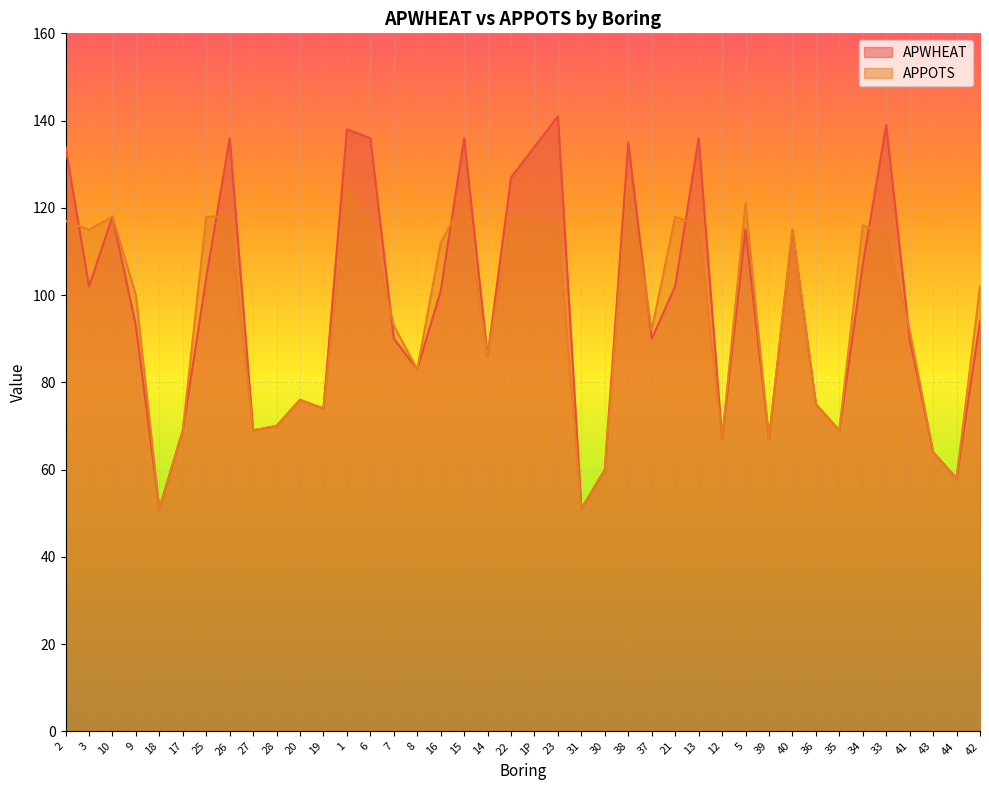

Rank the series by their average value, from lowest to highest.

APPOTS, APWHEAT